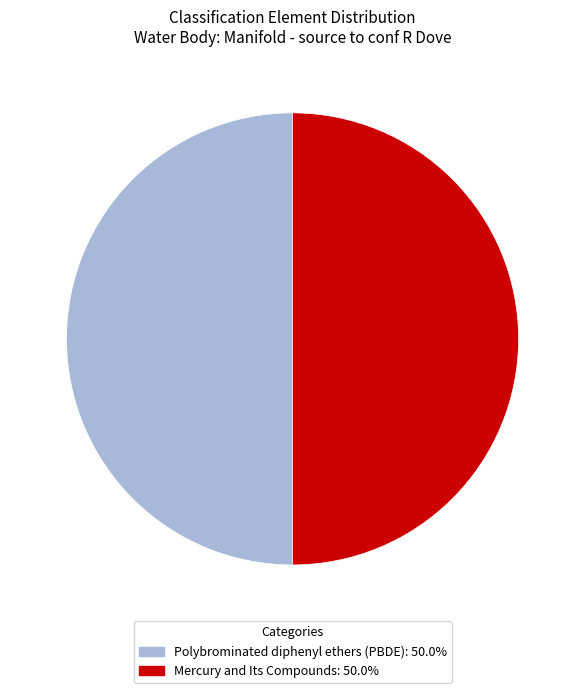

Do Mercury and Its Compounds and Polybrominated diphenyl ethers (PBDE) together represent more than half of the pie?

Yes